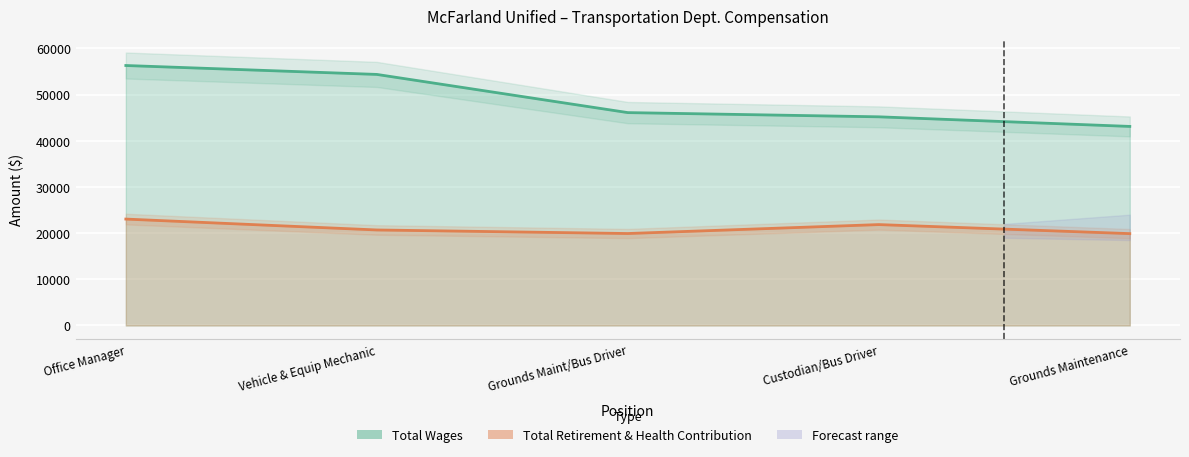

Reading left to right, transcribe all the data shown in this chart.

Total Wages: Office Manager=56304	Vehicle & Equip Mechanic=54373	Grounds Maint/Bus Driver=46105	Custodian/Bus Driver=45192	Grounds Maintenance=43113
Total Retirement & Health Contribution: Office Manager=23046	Vehicle & Equip Mechanic=20689	Grounds Maint/Bus Driver=19918	Custodian/Bus Driver=21853	Grounds Maintenance=19896